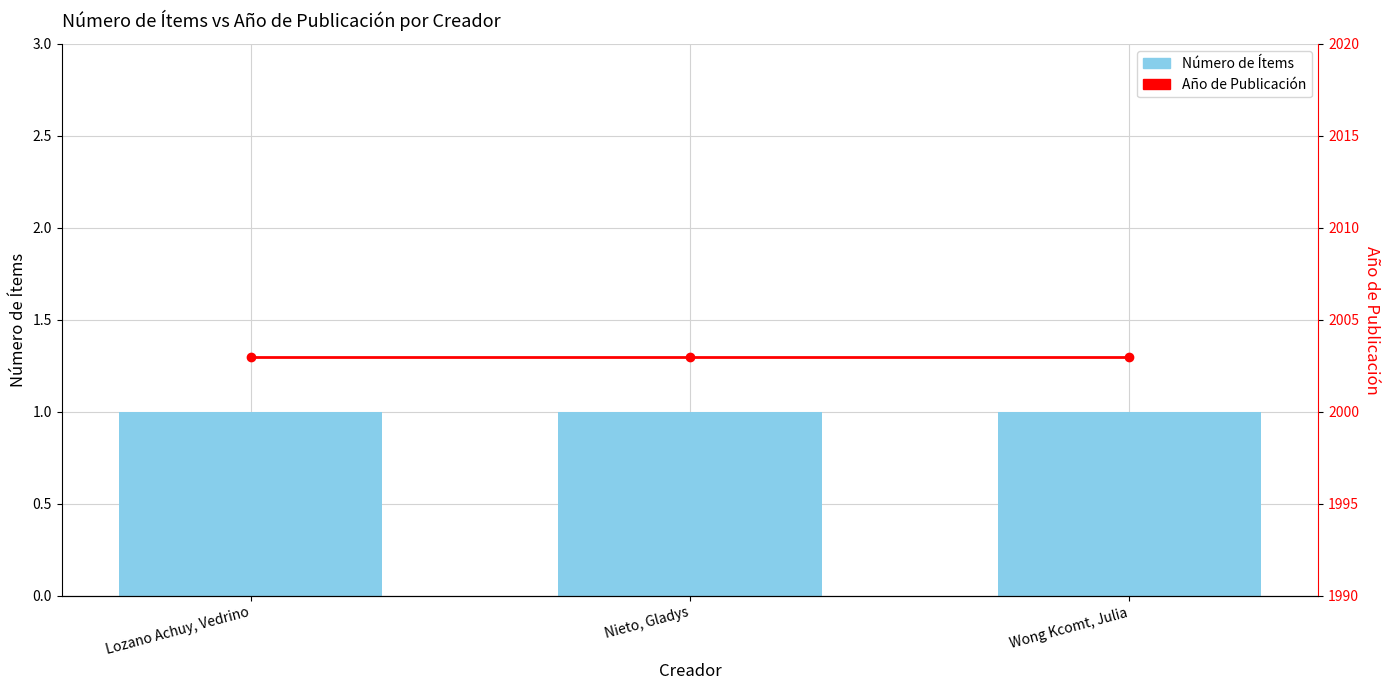

Which category has the highest value across all series?

Lozano Achuy, Vedrino